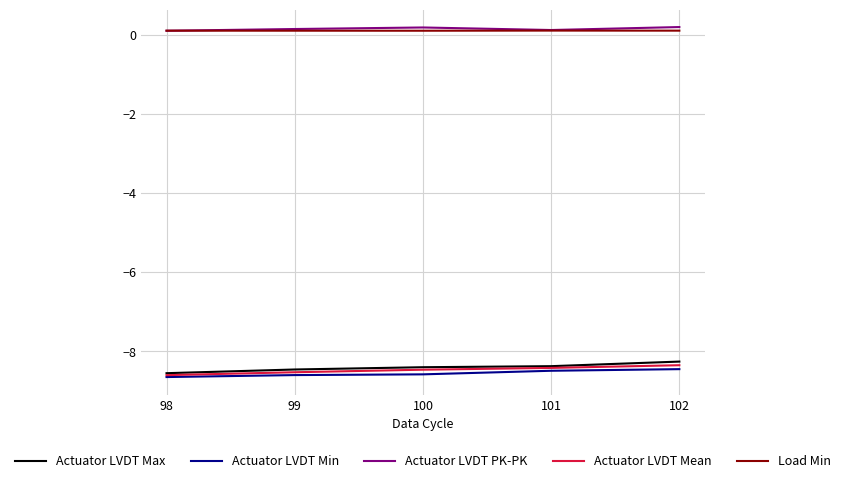

Which series has the largest range (max minus min)?

Actuator LVDT Max